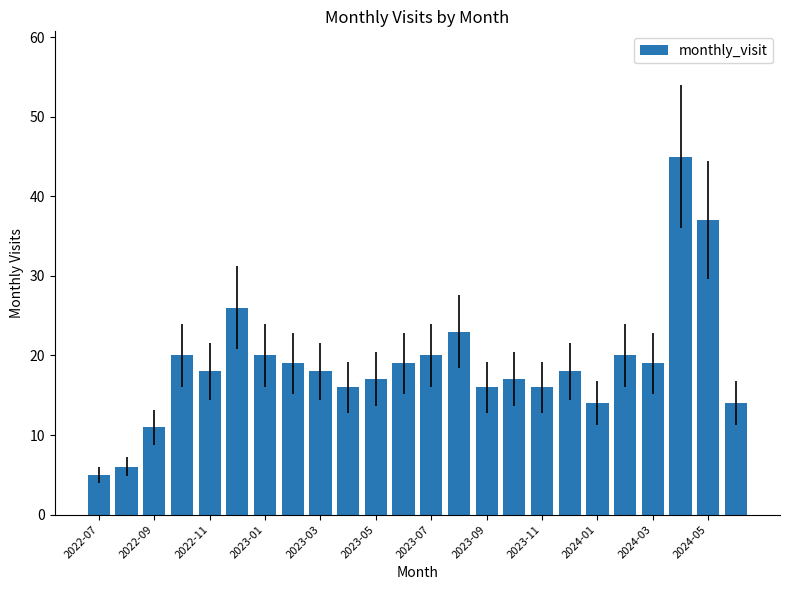

How many bars are there in total?

24